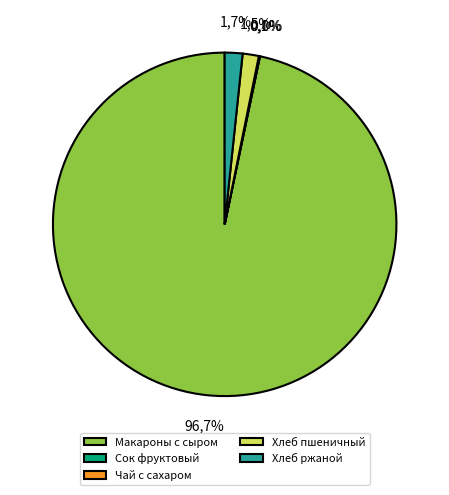

How many segments does this pie chart have?

5